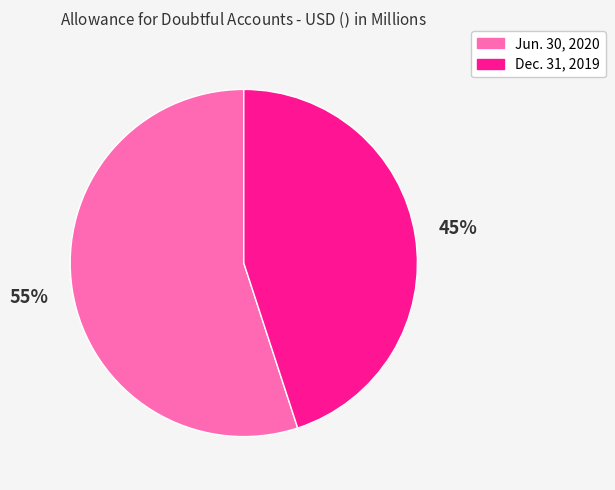

How many slices are in this pie chart?

2